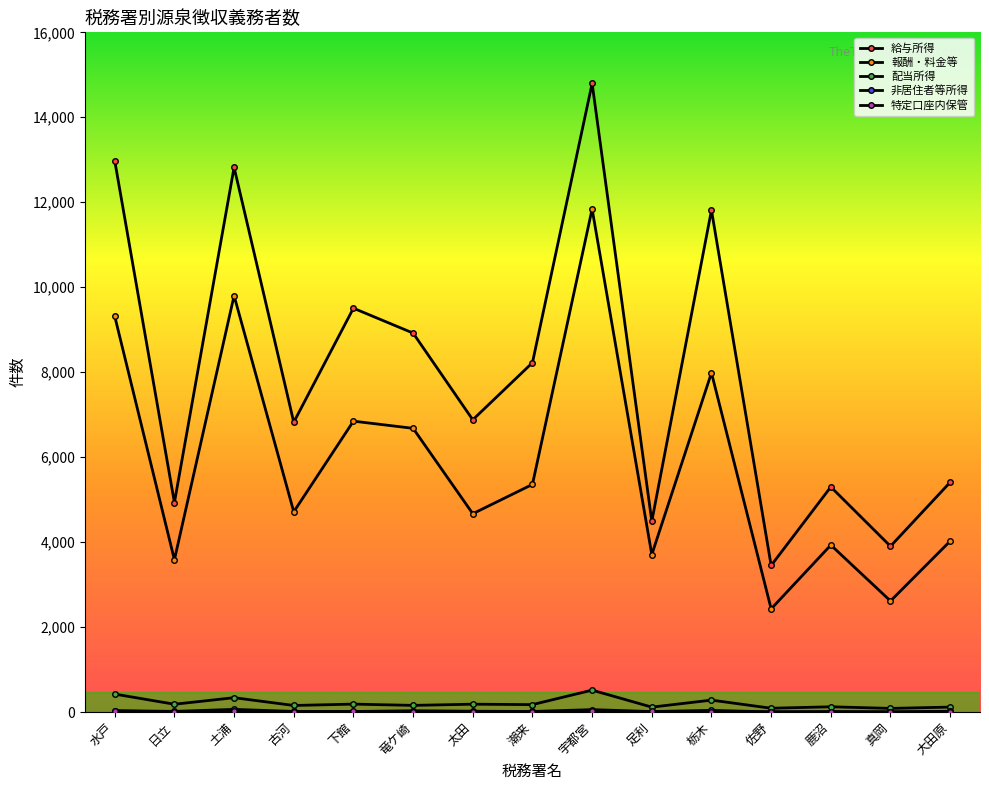

What is the label of the 6th point from the left?

竜ケ崎